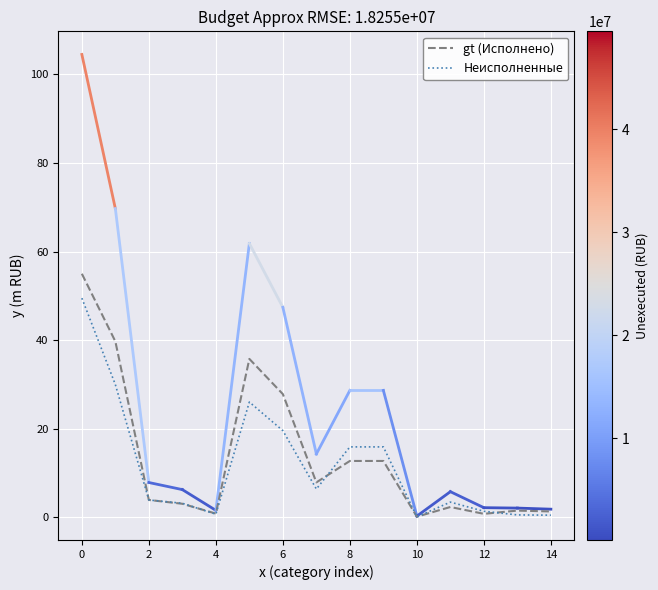

Rank the series by their maximum value, from lowest to highest.

Неисполненные, gt (Исполнено)